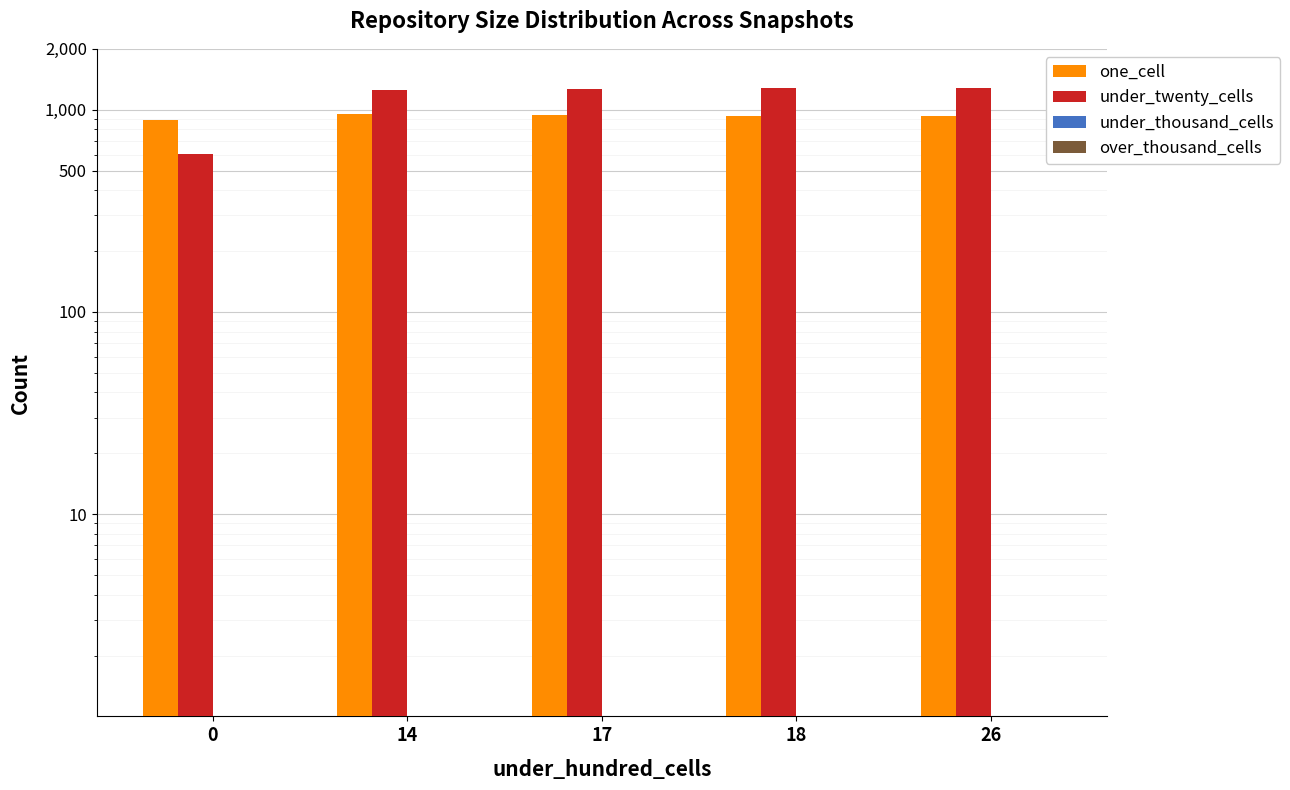

Where is under_twenty_cells nearest to the value 942?

14